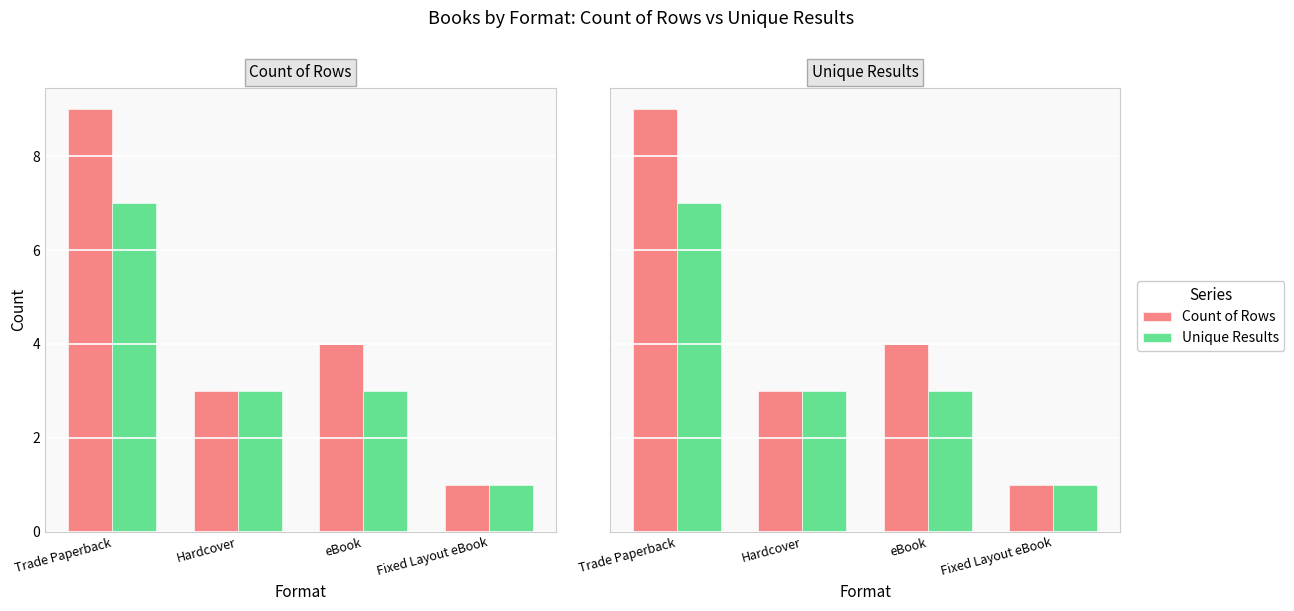

Reading left to right, what are all the values shown in this chart?

Count of Rows: Trade Paperback=9	Hardcover=3	eBook=4	Fixed Layout eBook=1
Unique Results: Trade Paperback=7	Hardcover=3	eBook=3	Fixed Layout eBook=1